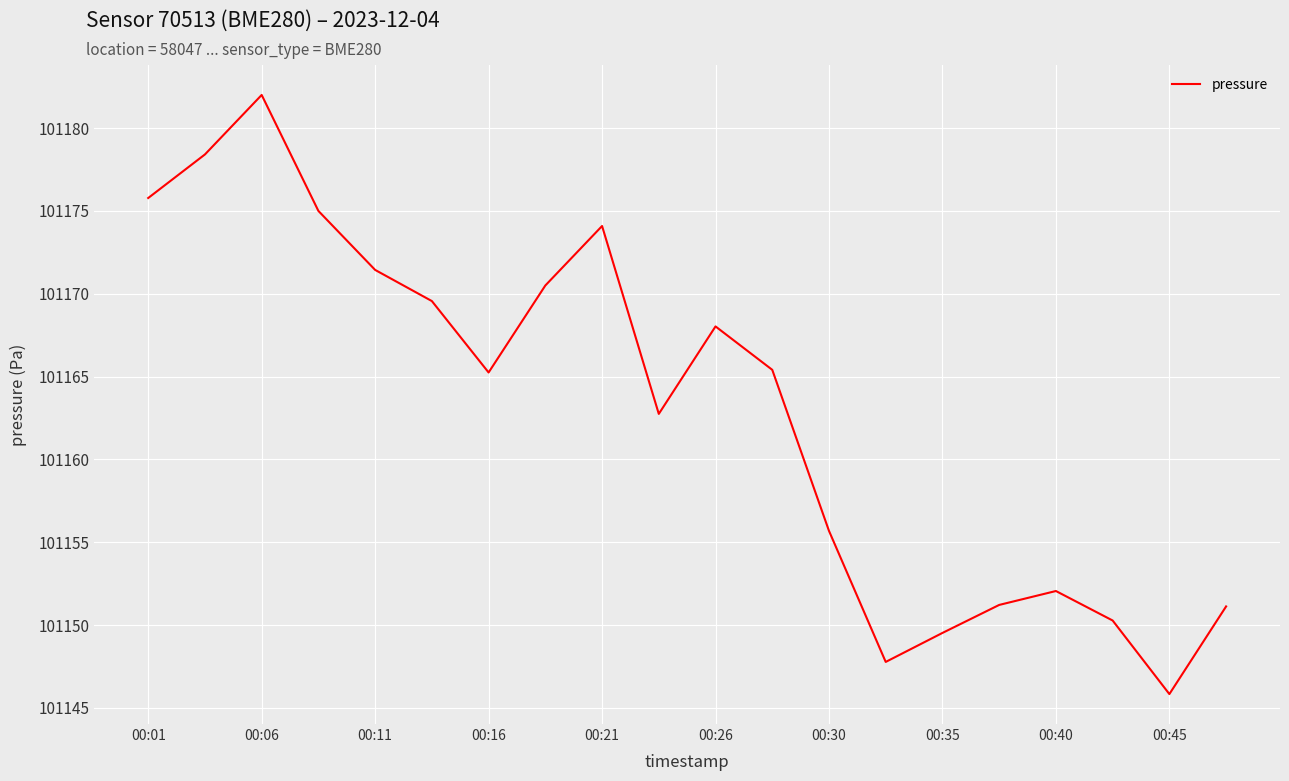

What is the maximum value shown in the chart?

101182.0